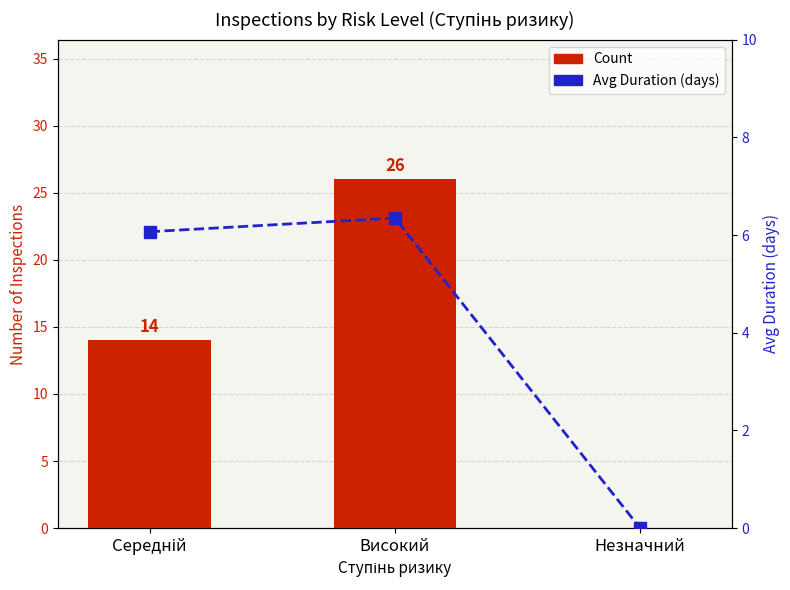

What is the spread (max minus min) of values at Високий?

19.6